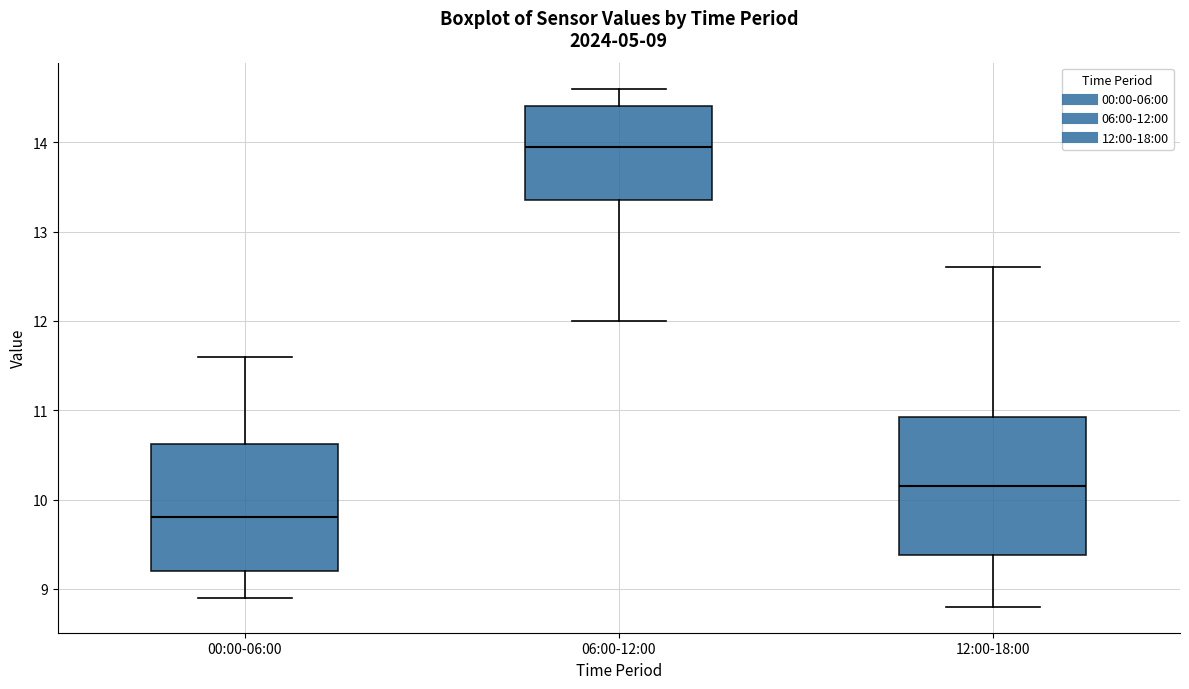

Which box is the tallest, from its lower edge to its upper edge?

12:00-18:00